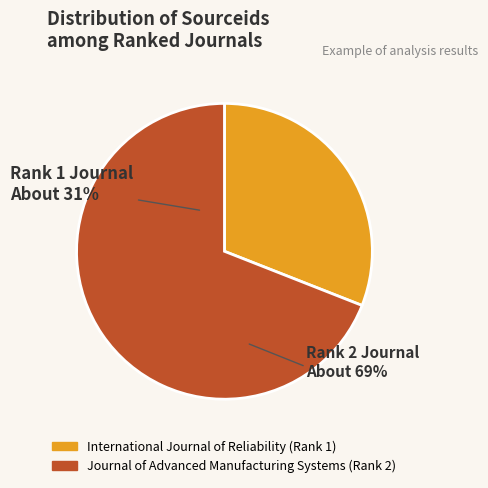

To the nearest percent, what is the combined percentage of International Journal of Reliability (Rank 1) and Journal of Advanced Manufacturing Systems (Rank 2)?

100%